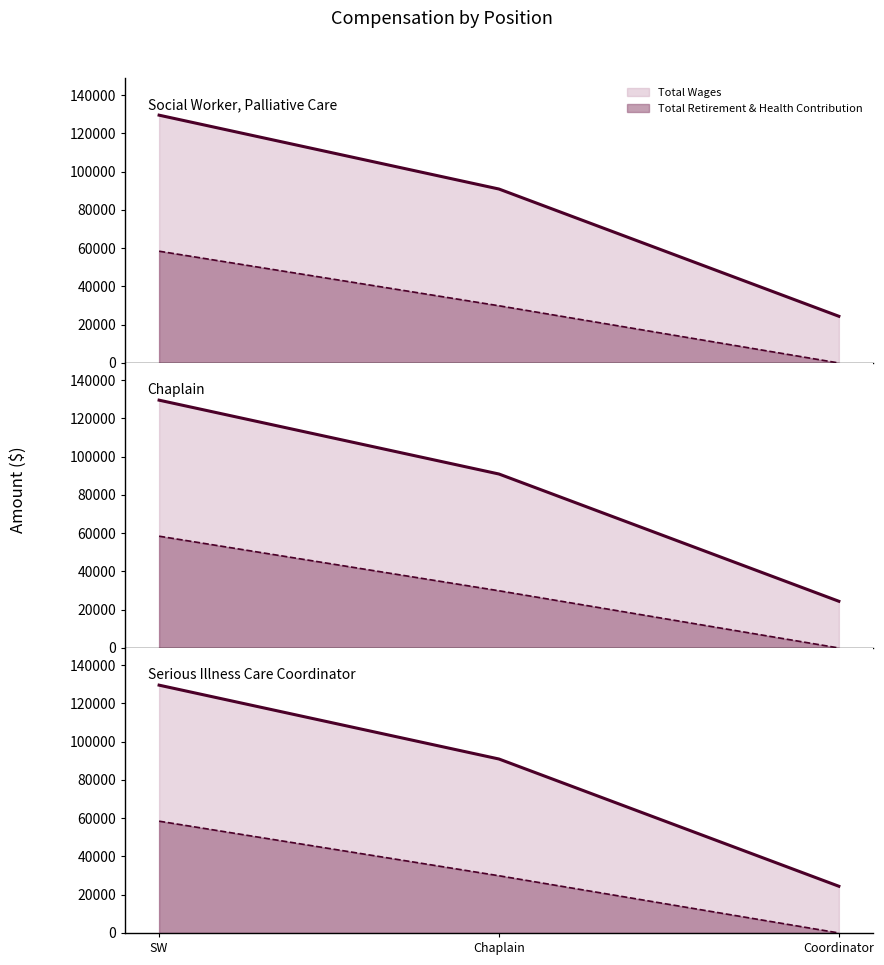

What position from the right is Coordinator?

1